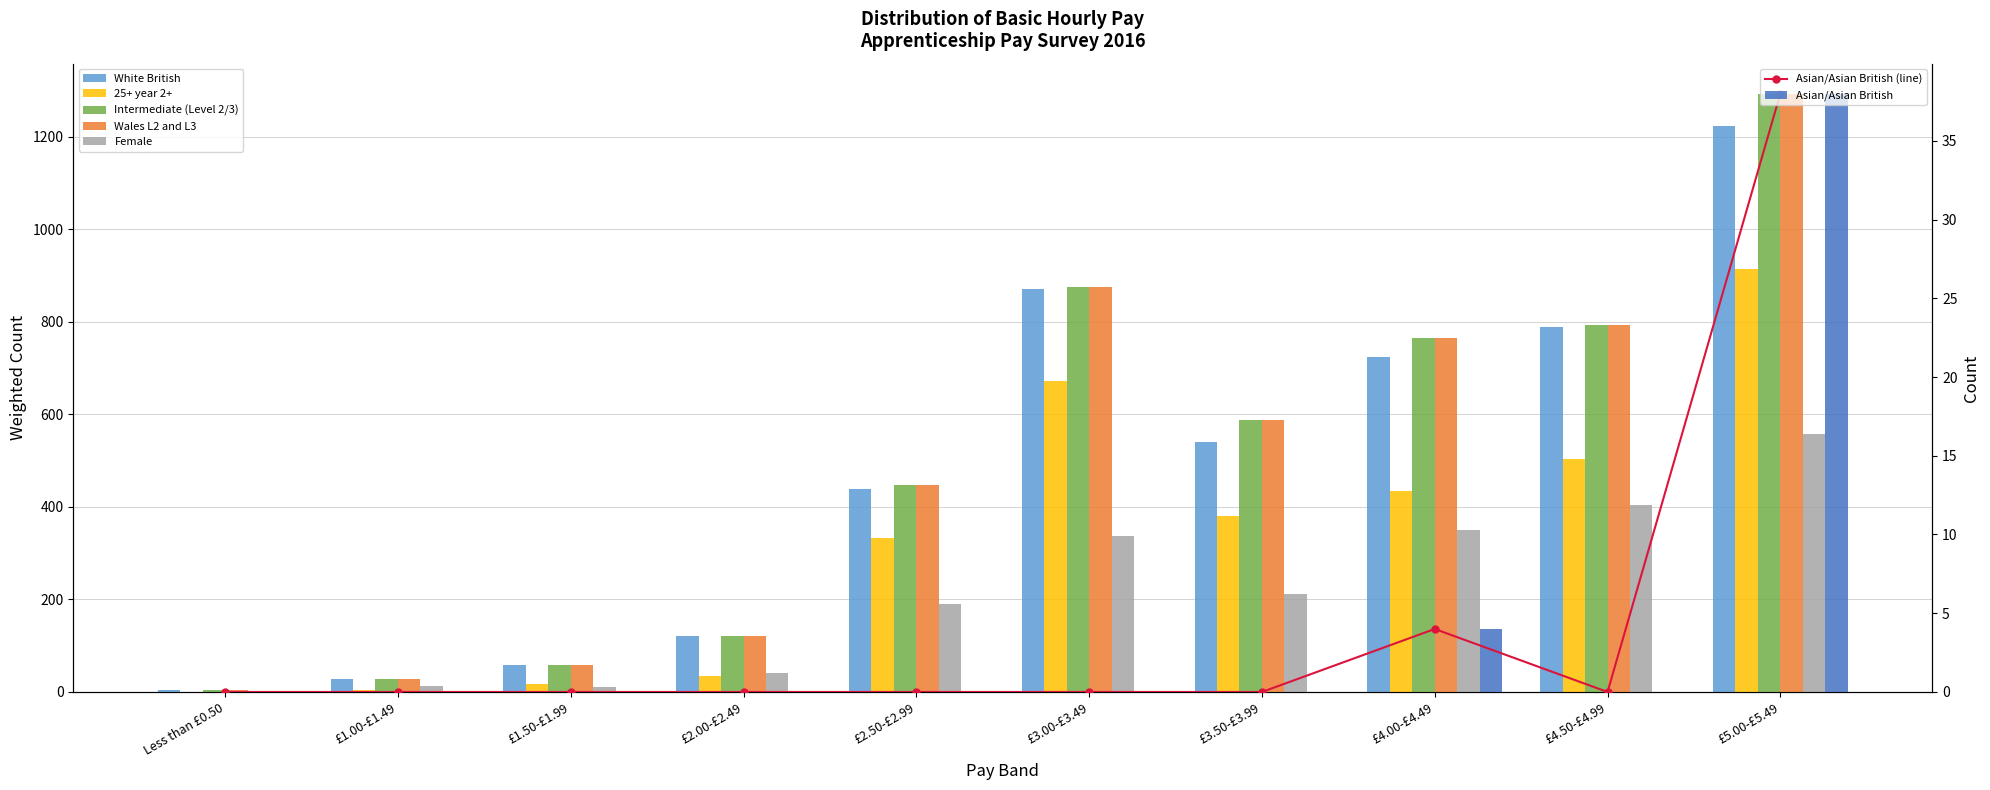

Where does the 25+ year 2+ series first go above 381?

£3.00-£3.49